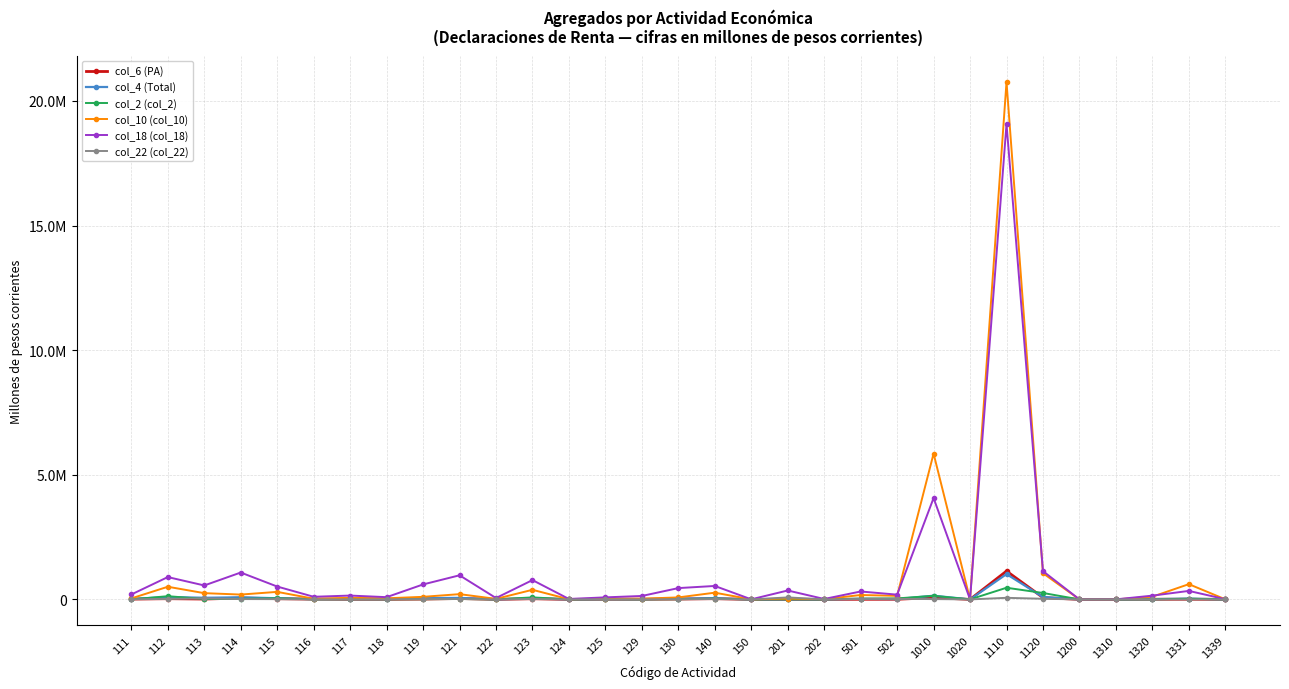

What are all the series names shown in the legend?

col_6 (PA), col_4 (Total), col_2 (col_2), col_10 (col_10), col_18 (col_18), col_22 (col_22)